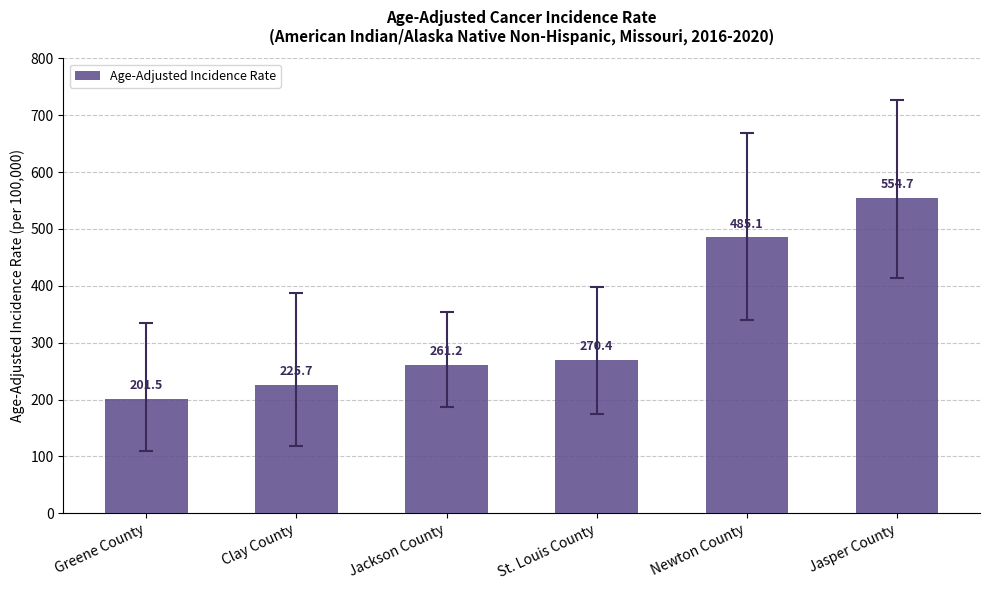

At which category does the chart reach its minimum across all series?

Greene County